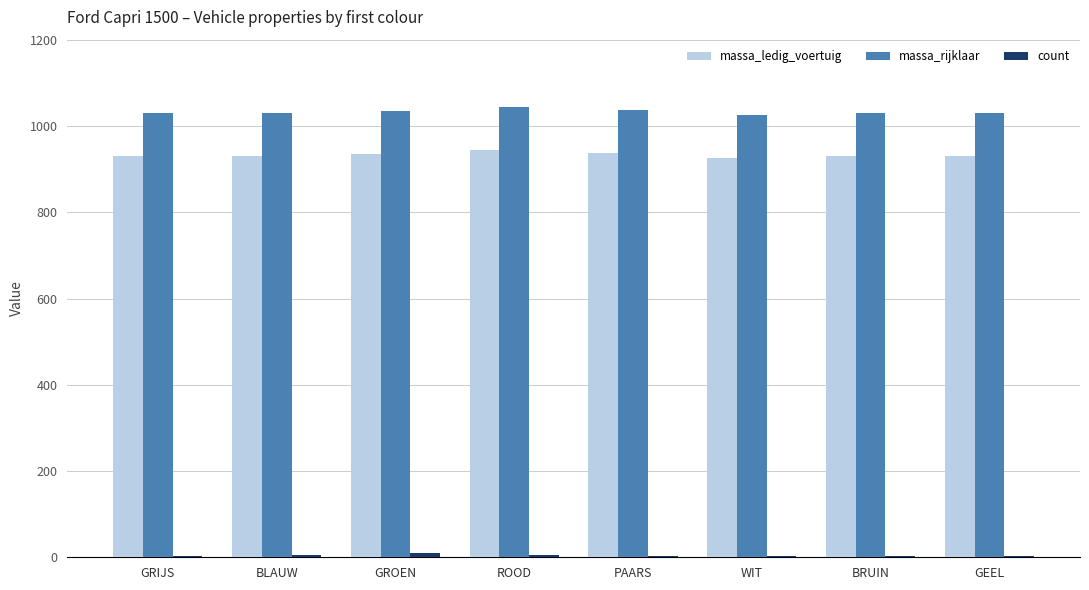

What is the highest value of the massa_rijklaar series?

1044